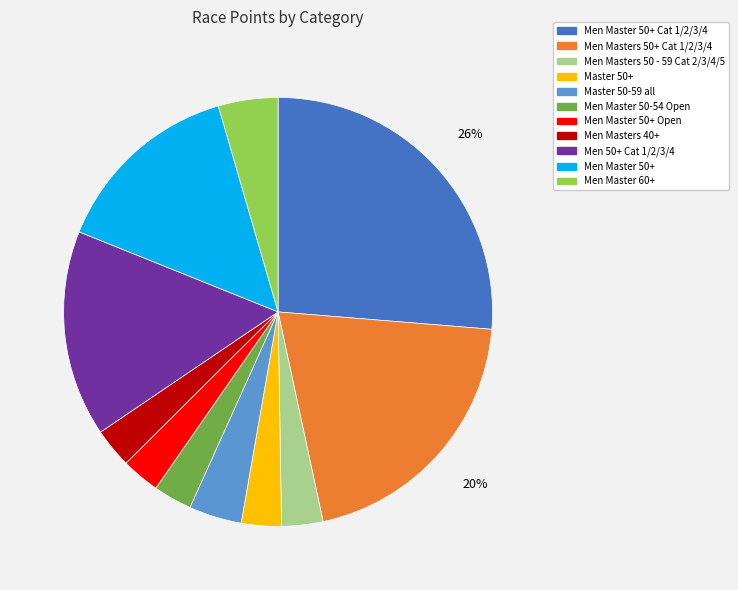

Is there a majority slice in this chart?

No